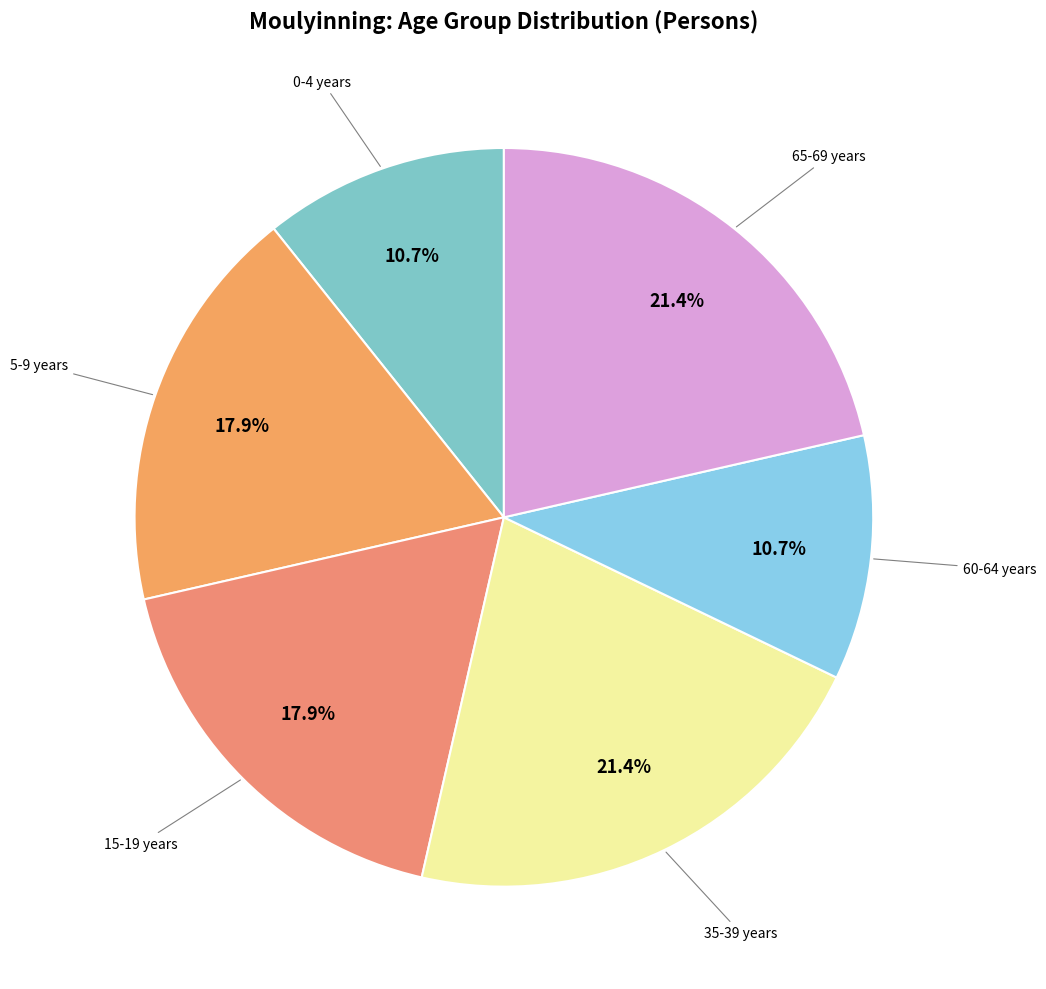

Which category has the biggest portion of the pie?

35-39 years